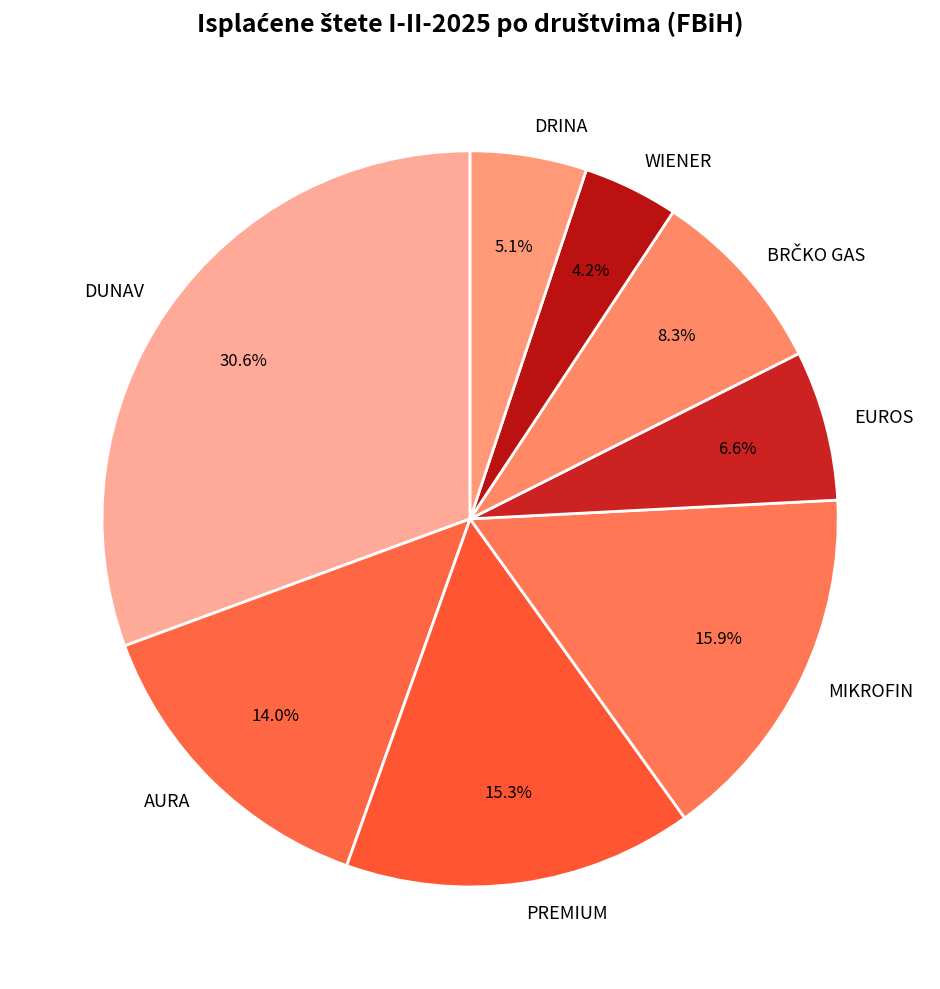

Approximately how many times larger is the value at PREMIUM compared to DRINA?

3.0